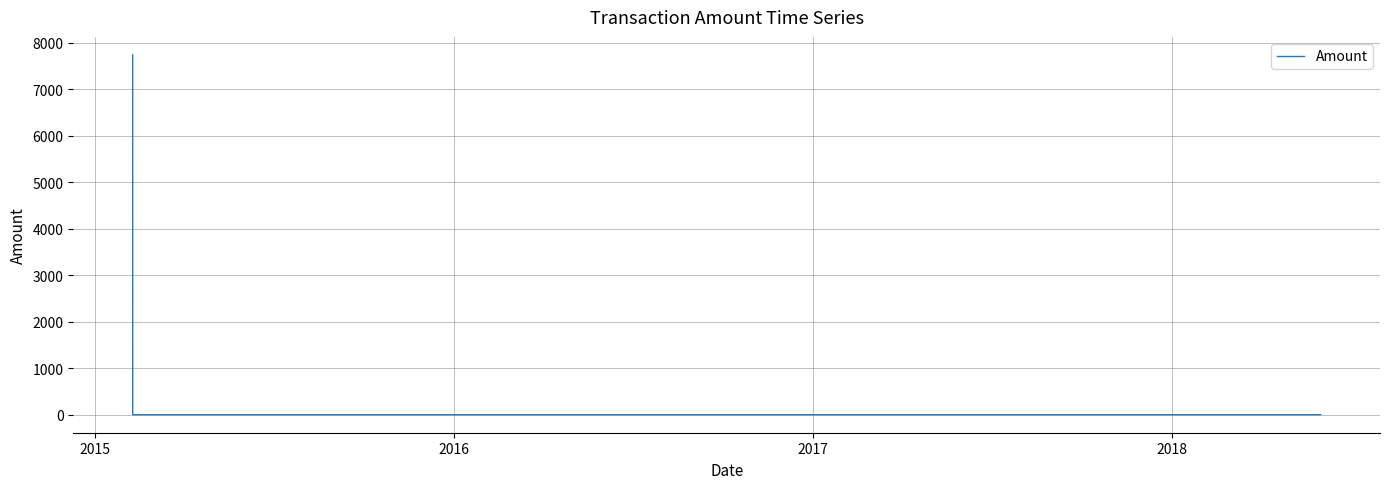

Reading left to right, what are all the values shown in this chart?

7741	0	0